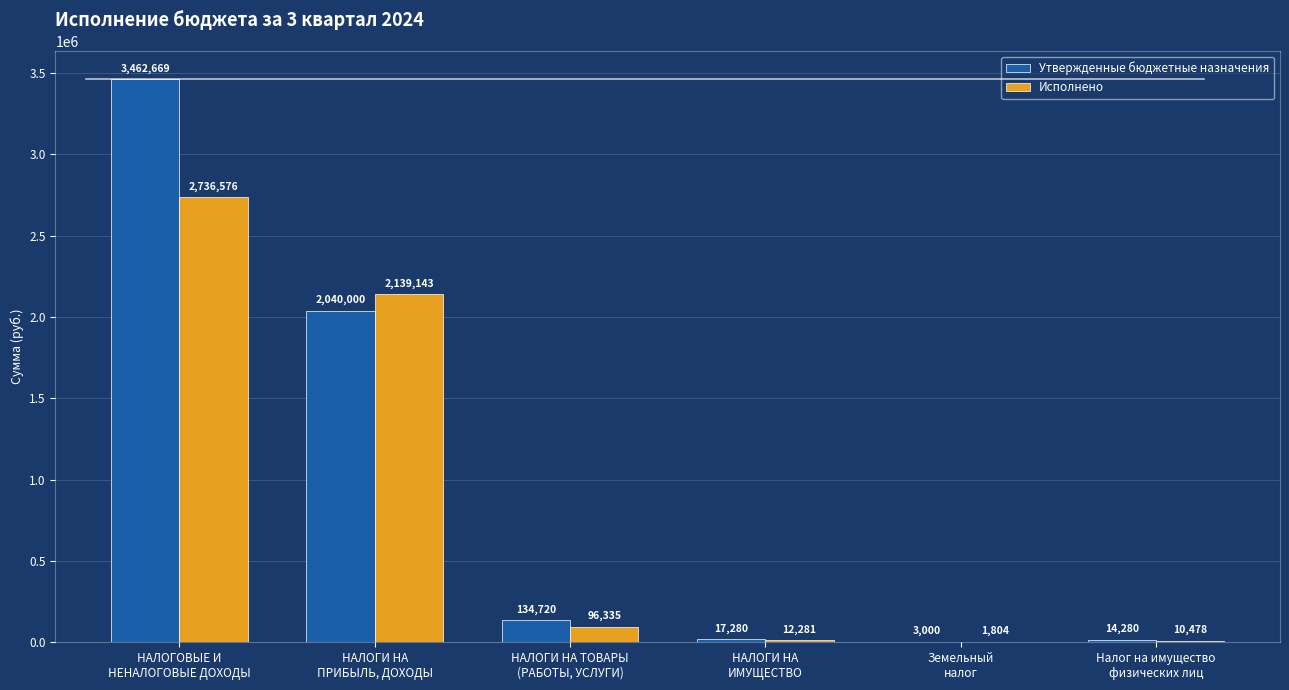

Which category has the highest value in the Утвержденные бюджетные назначения series?

НАЛОГОВЫЕ И
НЕНАЛОГОВЫЕ ДОХОДЫ